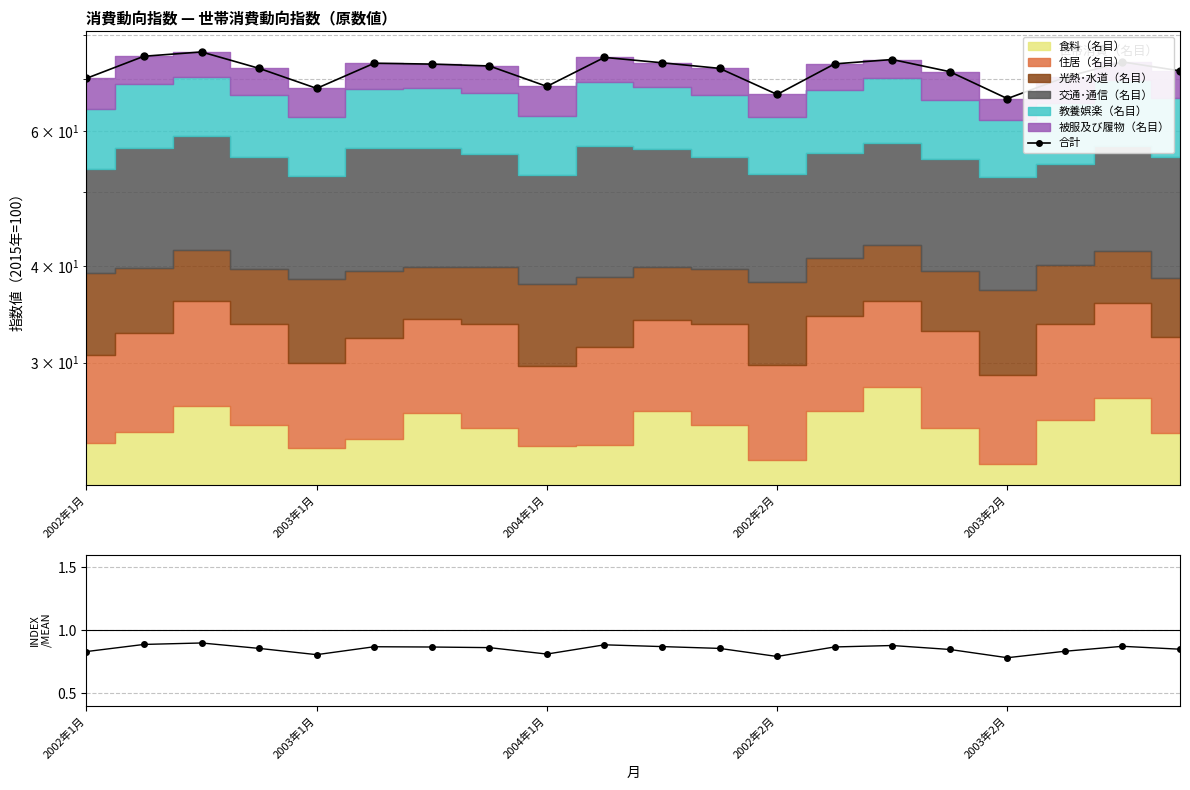

What is the sum of all INDEX/MEAN values?

17.0